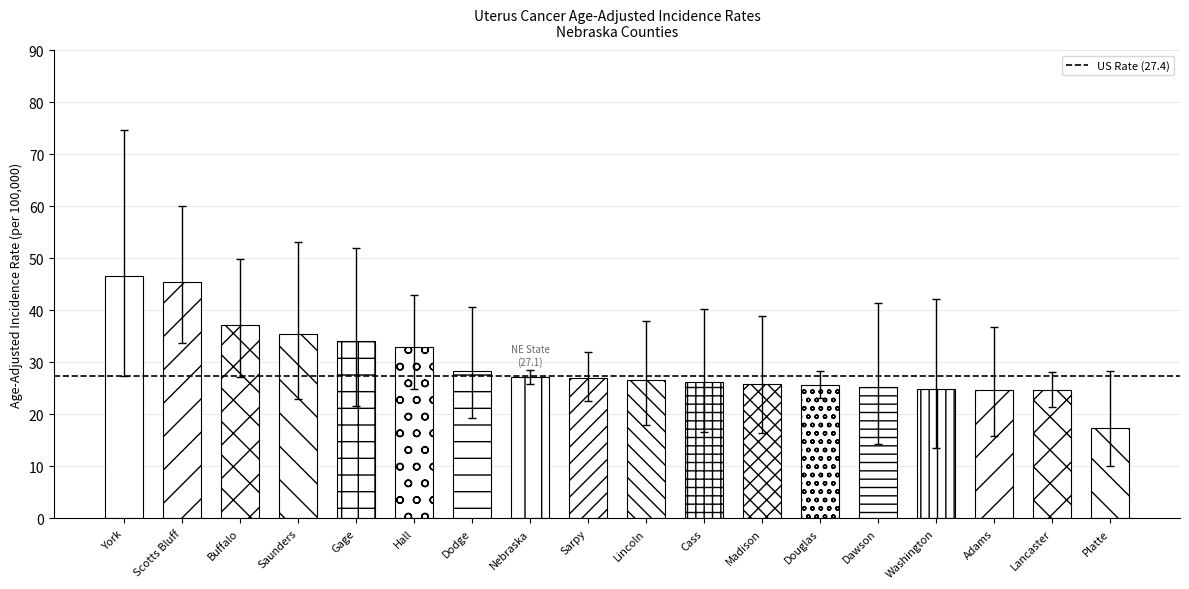

At which category is the sum across all series the highest?

York